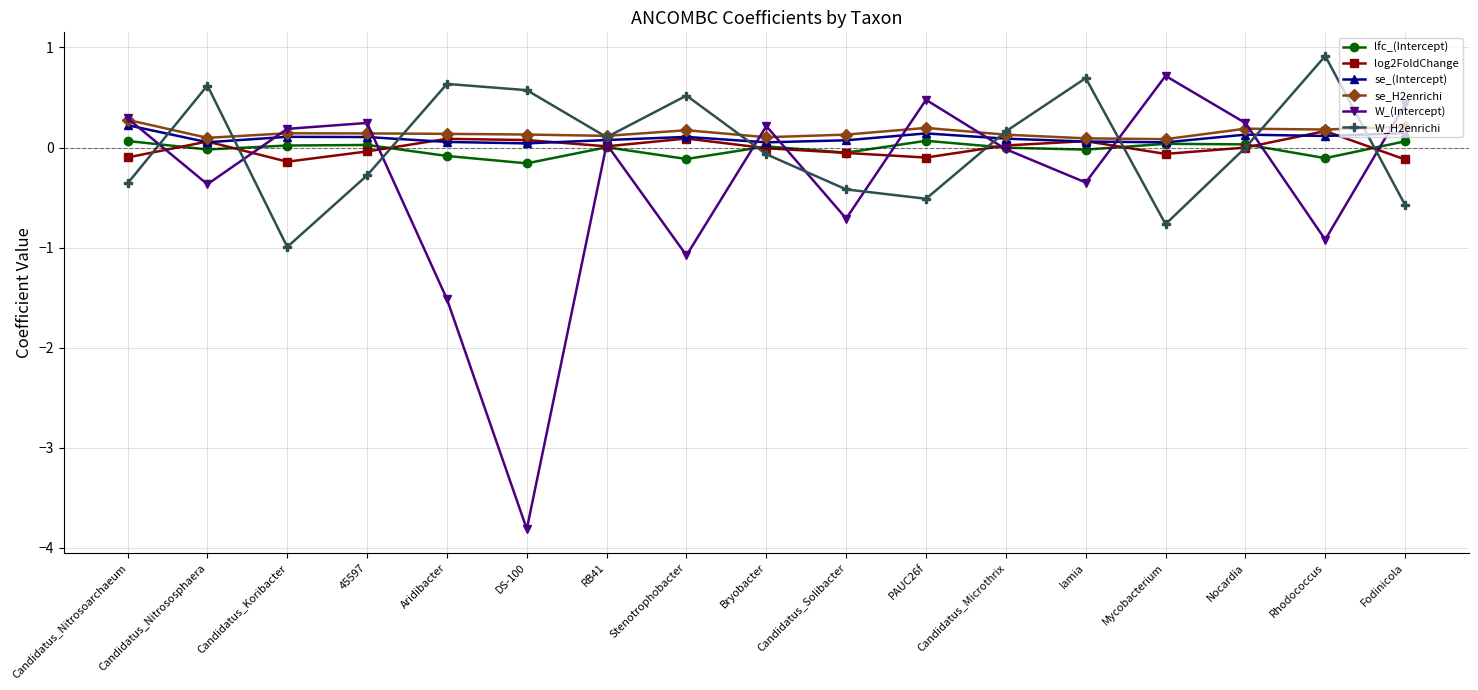

Does the chart have visible grid lines?

Yes